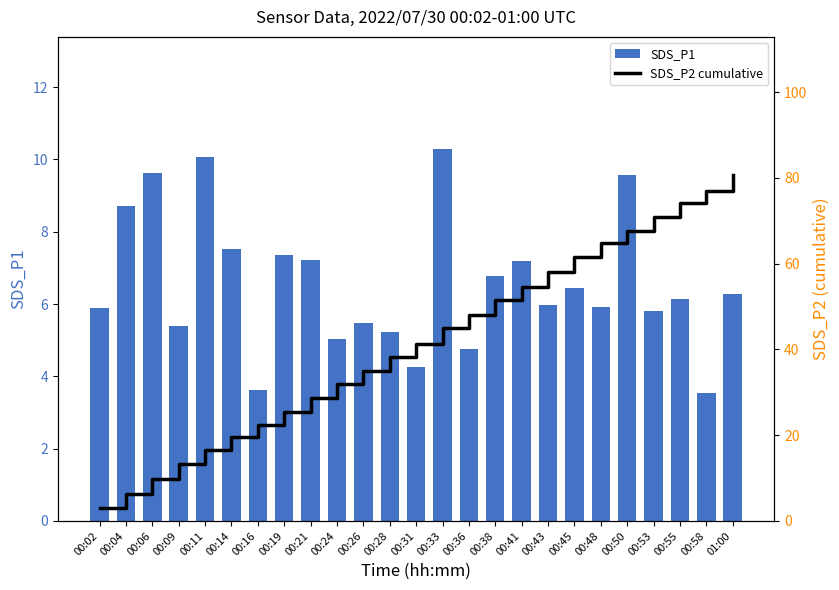

At which category is the sum across all series the highest?

01:00